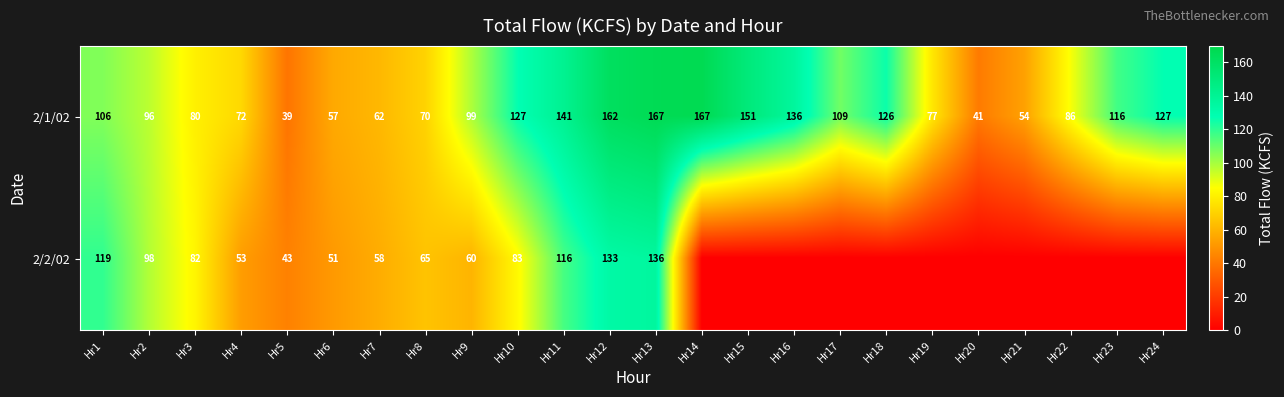

At which category is the sum across all series the highest?

Hr13